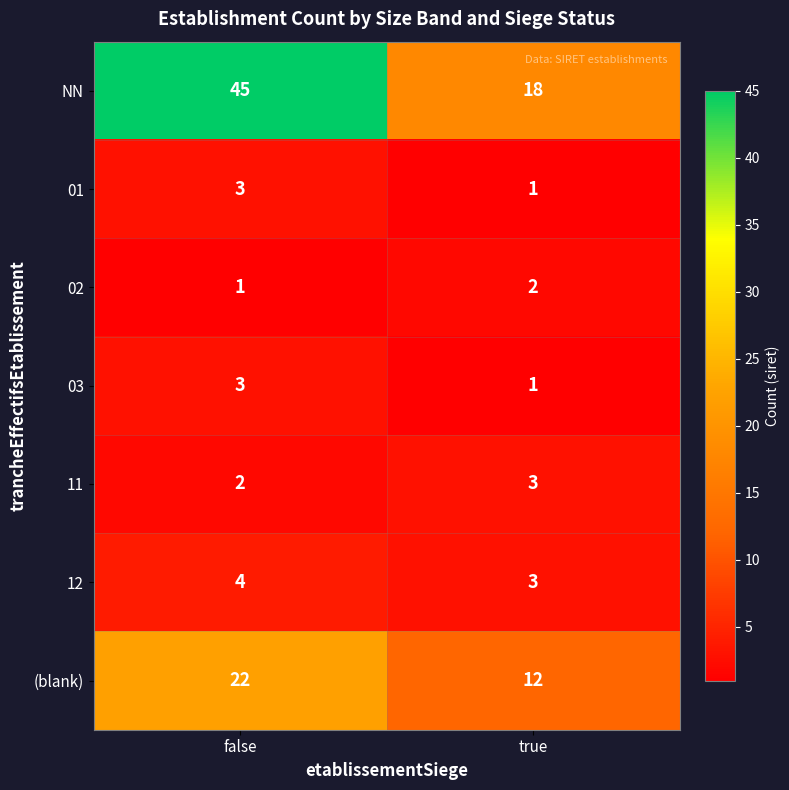

Reading right to left, extract all data points from this chart.

NN: 18	45
01: 1	3
02: 2	1
03: 1	3
11: 3	2
12: 3	4
(blank): 12	22